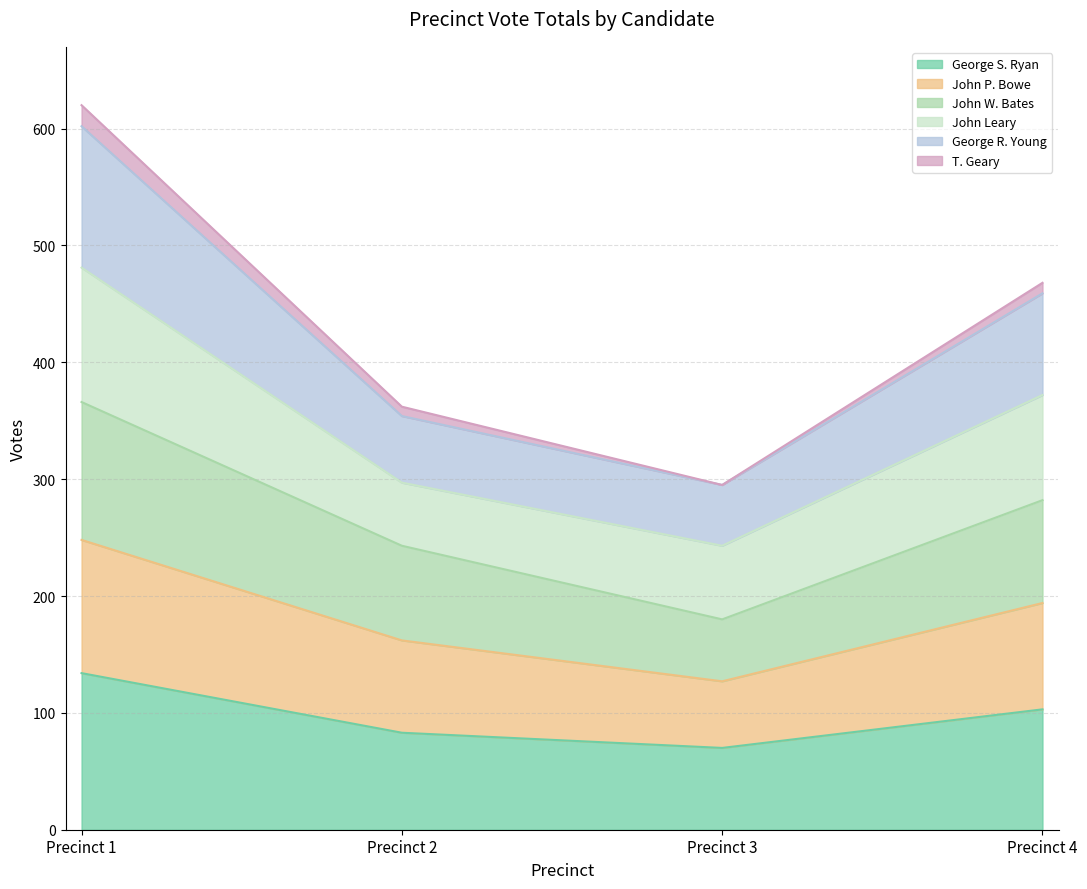

What is the highest value of the George S. Ryan series?

134